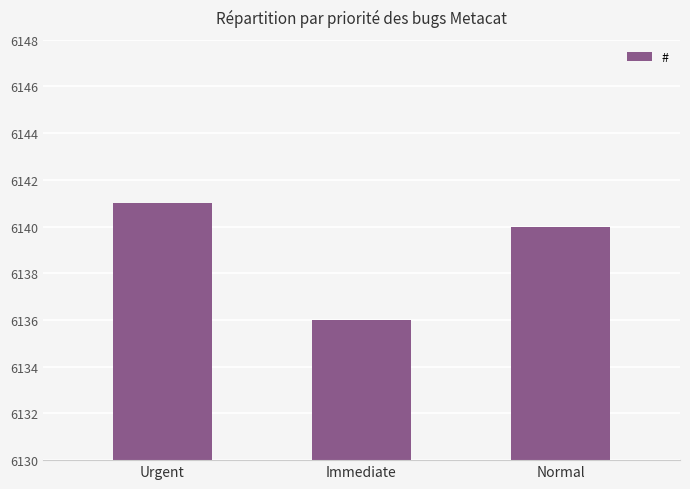

What position from the left is Immediate?

2